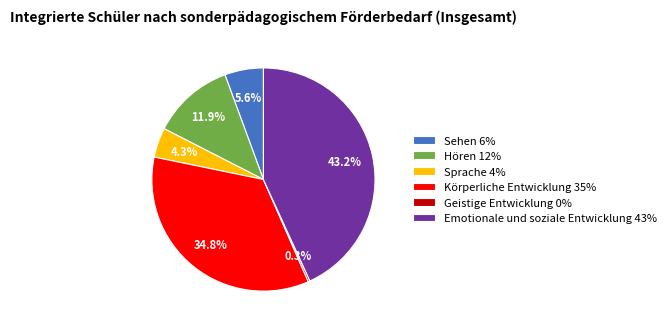

Approximately how many times larger is the value at Emotionale und soziale Entwicklung 43% compared to Sehen 6%?

7.7